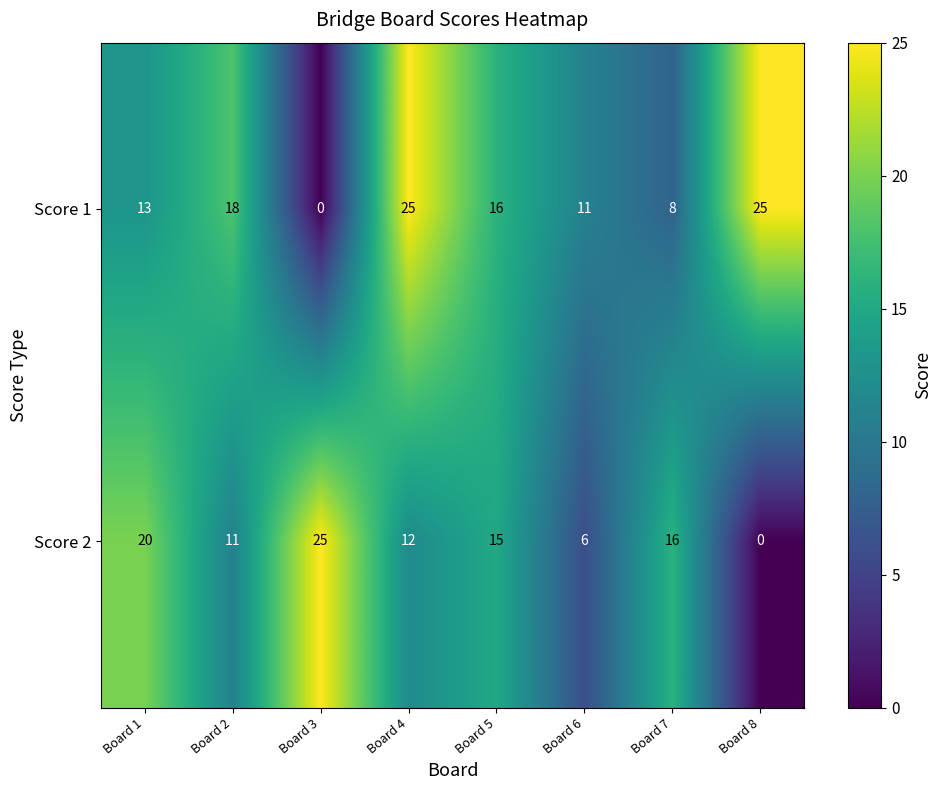

Rank the series by their average value, from lowest to highest.

Score 2, Score 1